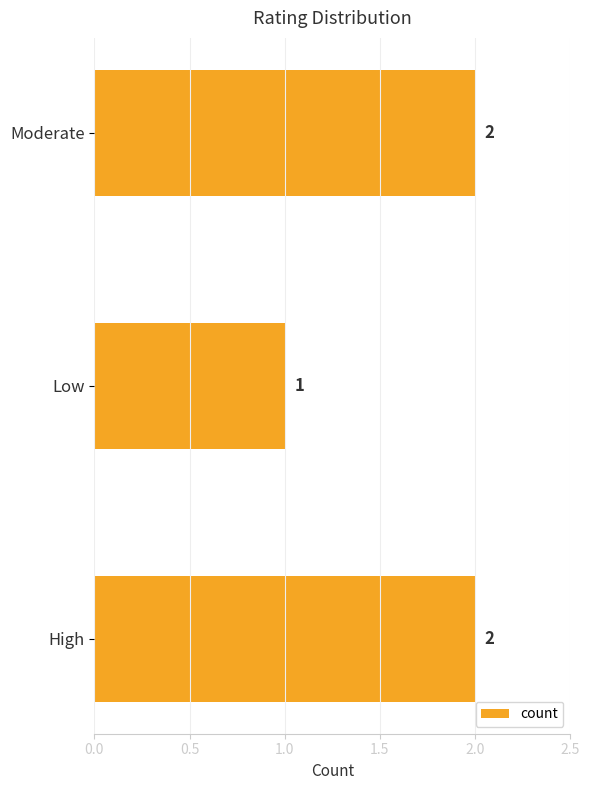

Where is the data nearest to the value 1?

Low